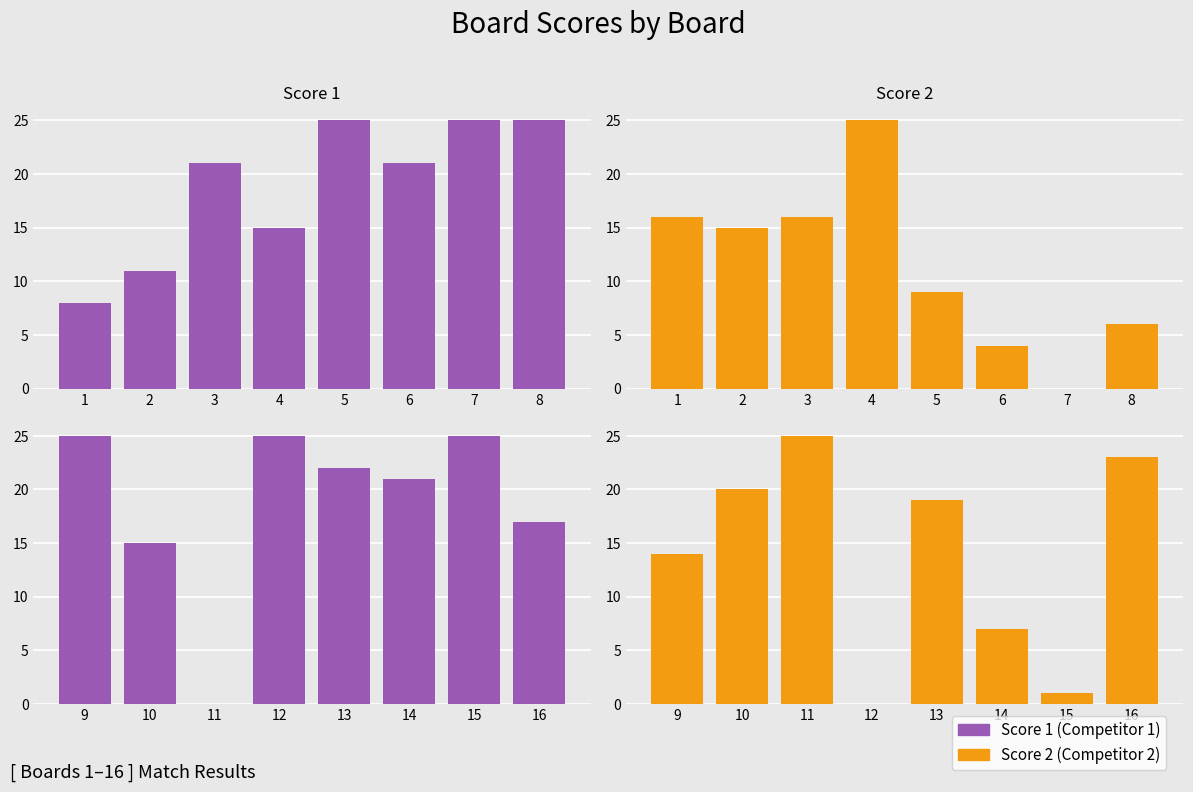

Is the value of Score 1 at 15 greater than the value of Score 2 at 15?

Yes